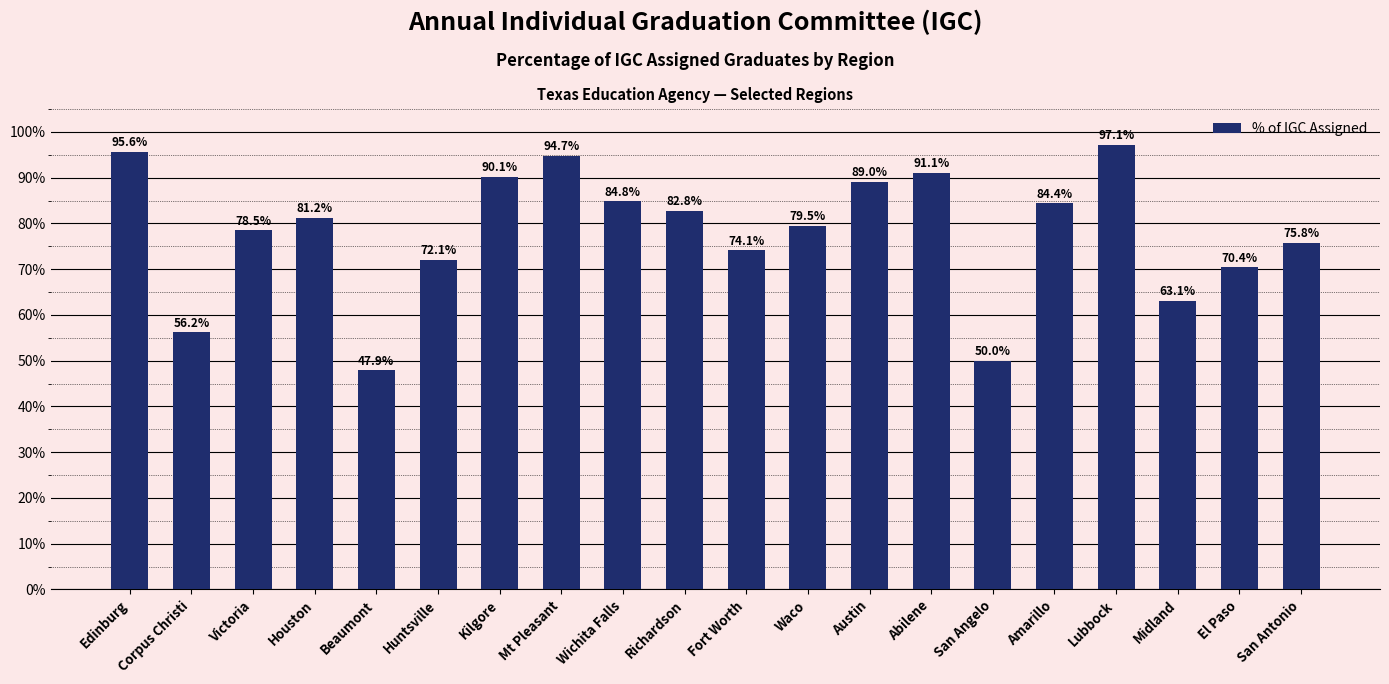

Rank the categories by value from lowest to highest.

Beaumont, San Angelo, Corpus Christi, Midland, El Paso, Huntsville, Fort Worth, San Antonio, Victoria, Waco, Houston, Richardson, Amarillo, Wichita Falls, Austin, Kilgore, Abilene, Mt Pleasant, Edinburg, Lubbock